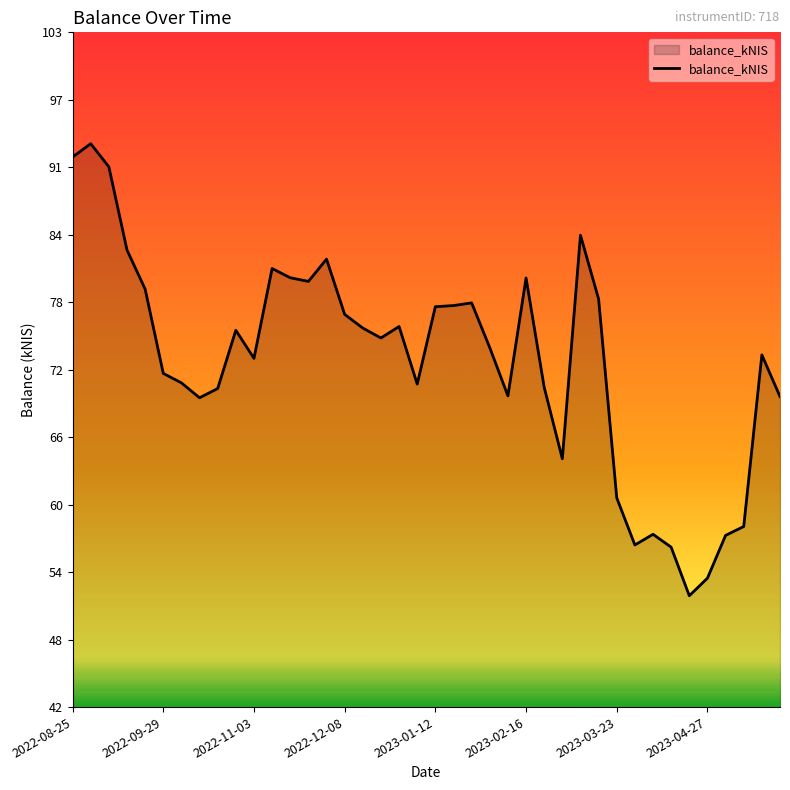

What is the greatest value displayed?

92.7